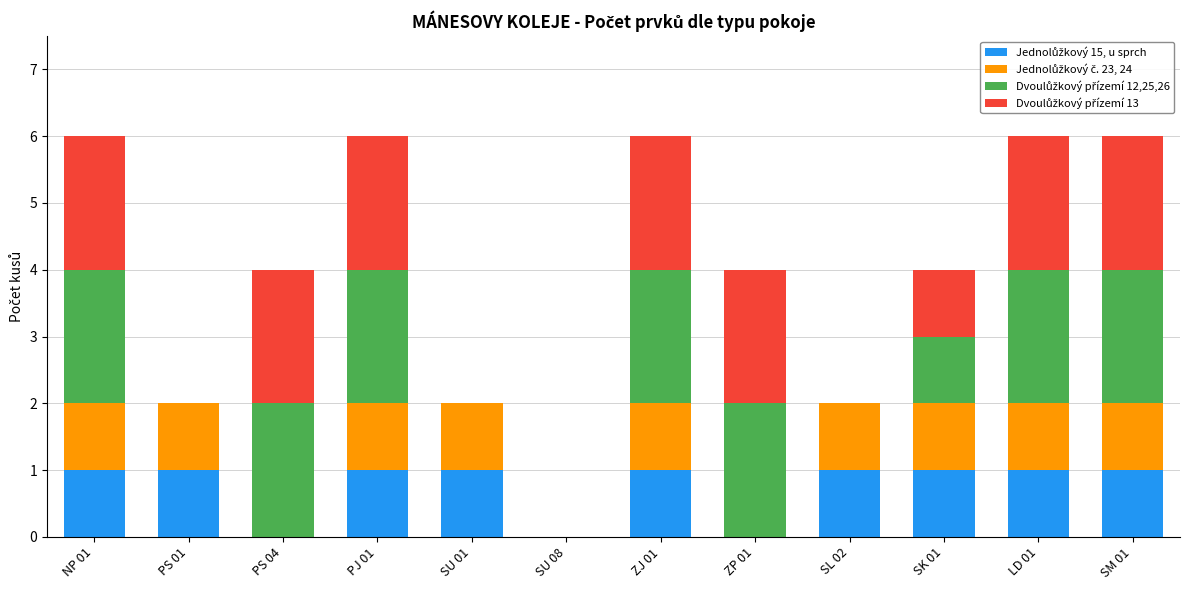

List the series in order of their peak value, highest first.

Dvoulůžkový přízemí 12,25,26, Dvoulůžkový přízemí 13, Jednolůžkový 15, u sprch, Jednolůžkový č. 23, 24